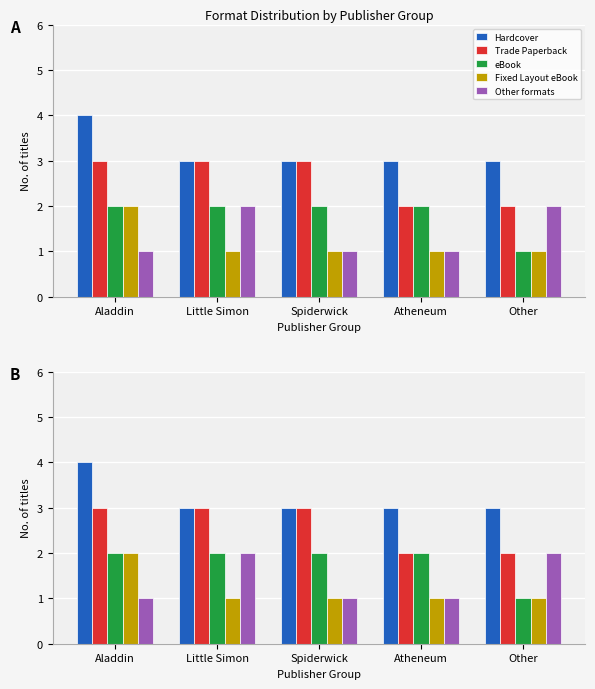

How many bars are there in total?

25